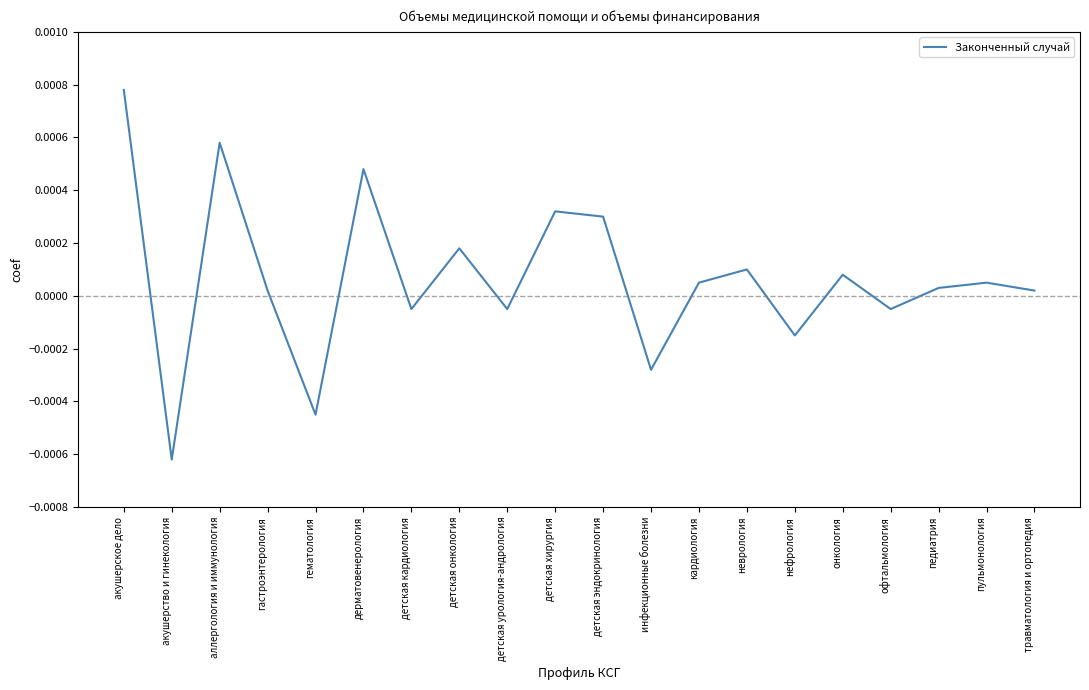

How many lines are shown in the chart?

1